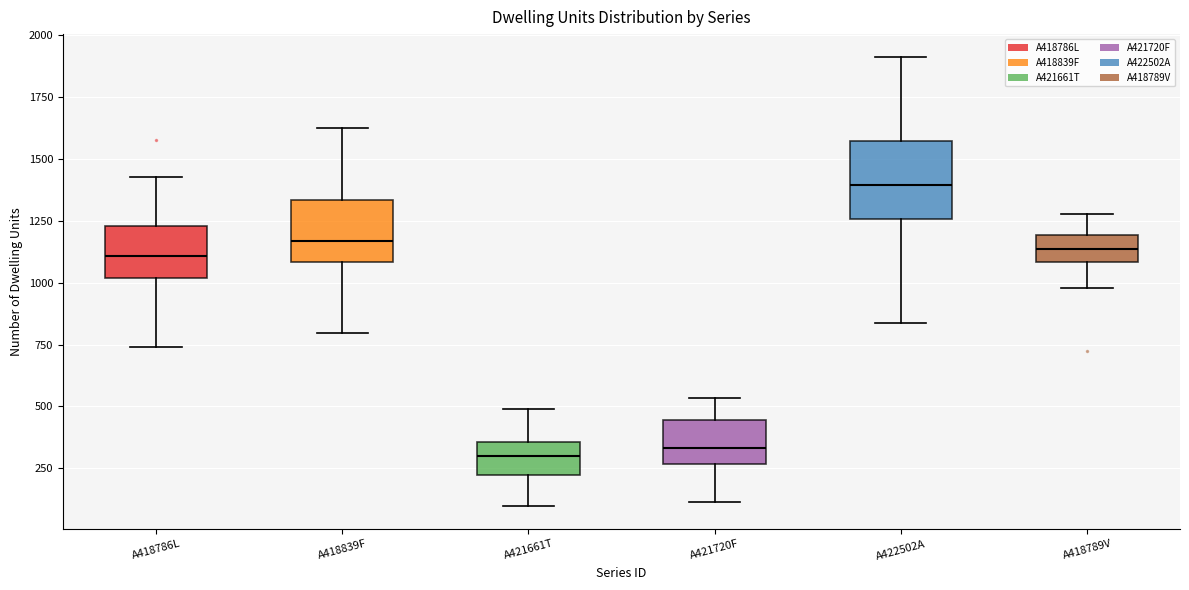

Reading left to right, transcribe this box plot: for each box, give where its median line is, the range the box spans, and where its two whiskers end, as read against the y-axis. The values are not printed on the chart, so give them approximately, as read against the axis.

A418786L: median 1100, box 1000 to 1250, whiskers 750 to 1450
A418839F: median 1150, box 1100 to 1350, whiskers 800 to 1600
A421661T: median 300, box 200 to 350, whiskers 100 to 500
A421720F: median 350, box 250 to 450, whiskers 100 to 550
A422502A: median 1400, box 1250 to 1550, whiskers 850 to 1900
A418789V: median 1150, box 1100 to 1200, whiskers 1000 to 1300